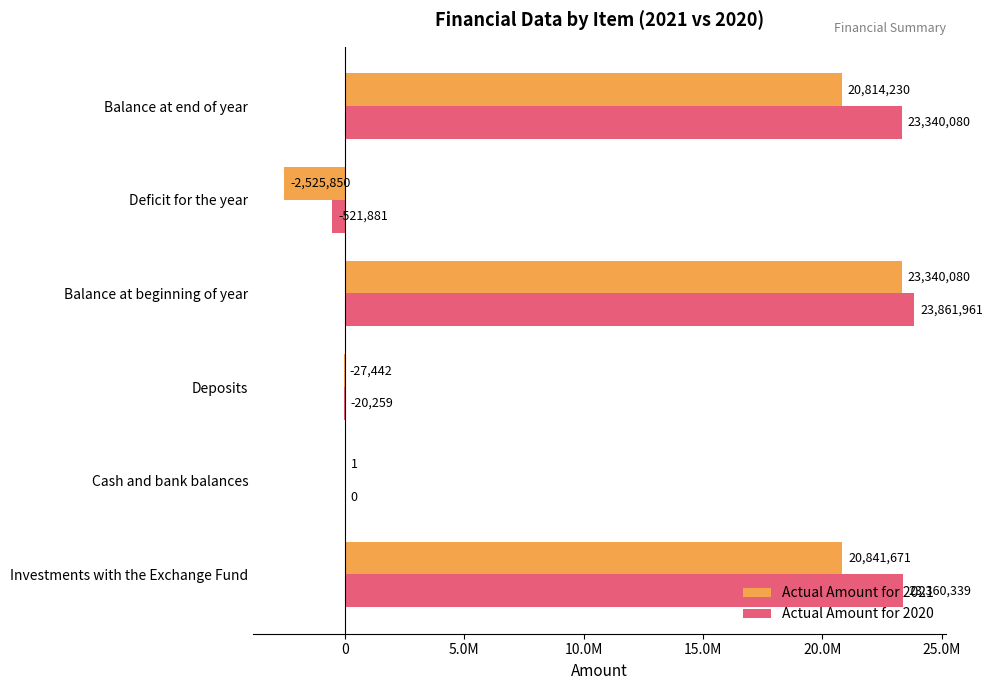

What are all the series names shown in the legend?

Actual Amount for 2021, Actual Amount for 2020